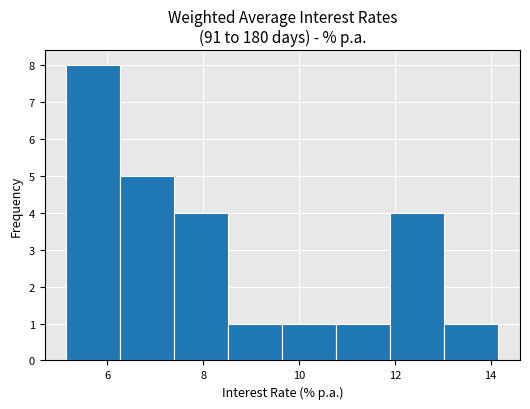

Reading left to right, transcribe this chart: for each bar, give the range it covers on the x-axis and its height. Neither the bar edges nor the heights are printed on the chart, so give them approximately, as read against the axes.

5.2 to 6.2: 8
6.2 to 7.4: 5
7.4 to 8.6: 4
8.6 to 9.6: 1
9.6 to 10.8: 1
10.8 to 12.0: 1
12.0 to 13.0: 4
13.0 to 14.2: 1